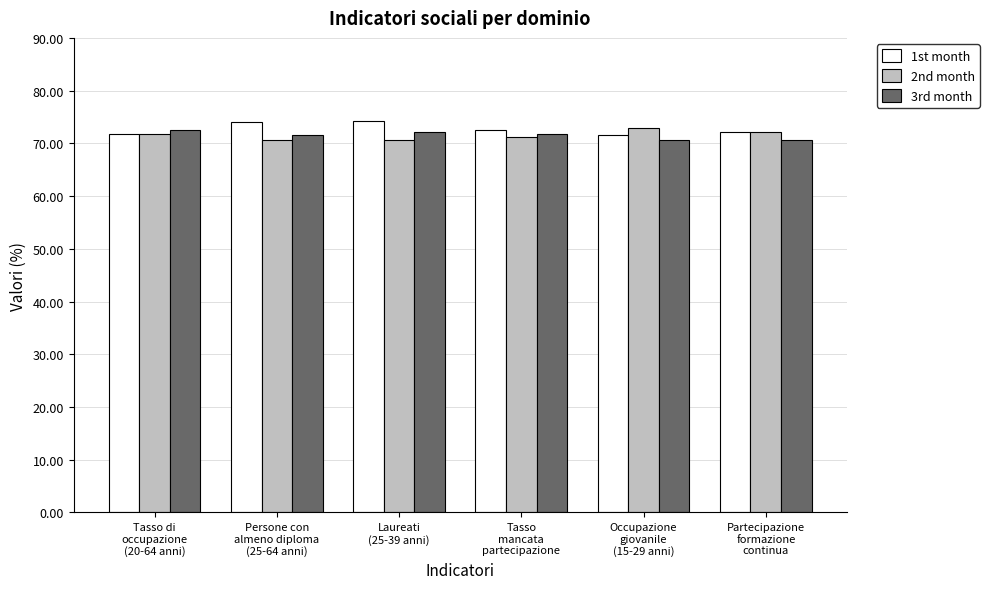

What is the highest value of the 3rd month series?

72.5